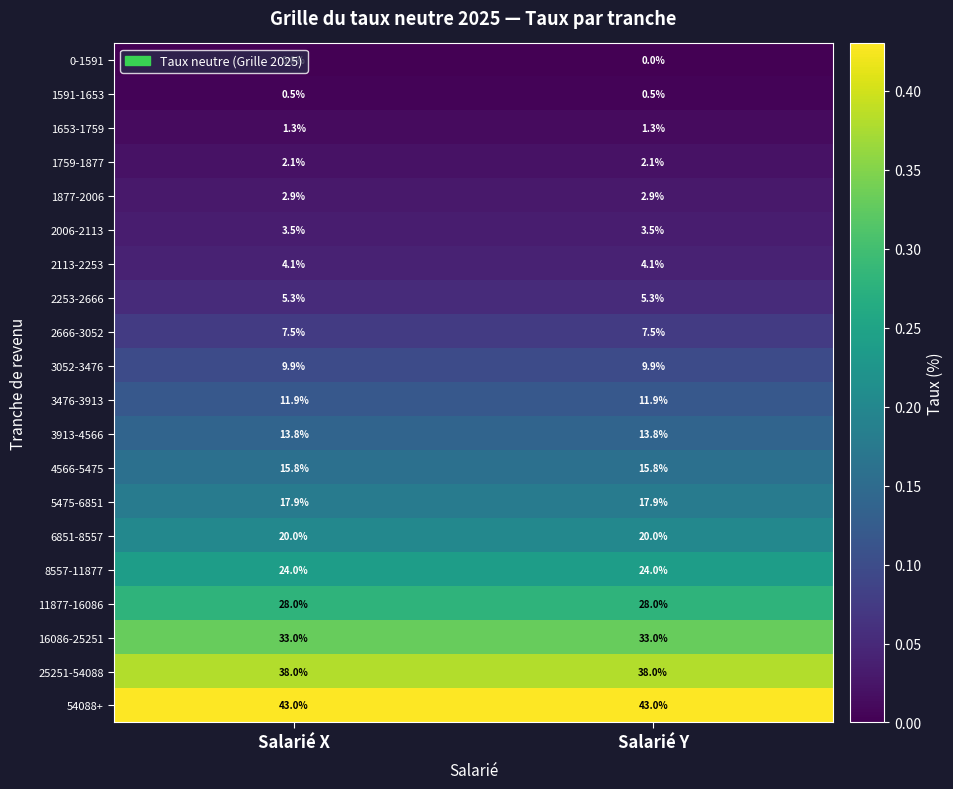

Rank the series by their maximum value, from highest to lowest.

54088+, 25251-54088, 16086-25251, 11877-16086, 8557-11877, 6851-8557, 5475-6851, 4566-5475, 3913-4566, 3476-3913, 3052-3476, 2666-3052, 2253-2666, 2113-2253, 2006-2113, 1877-2006, 1759-1877, 1653-1759, 1591-1653, 0-1591